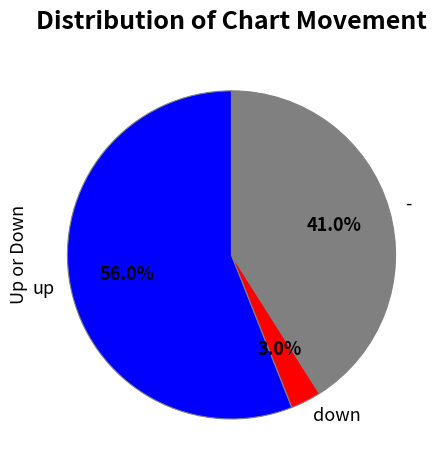

Is it true that up is 43% of the pie?

False